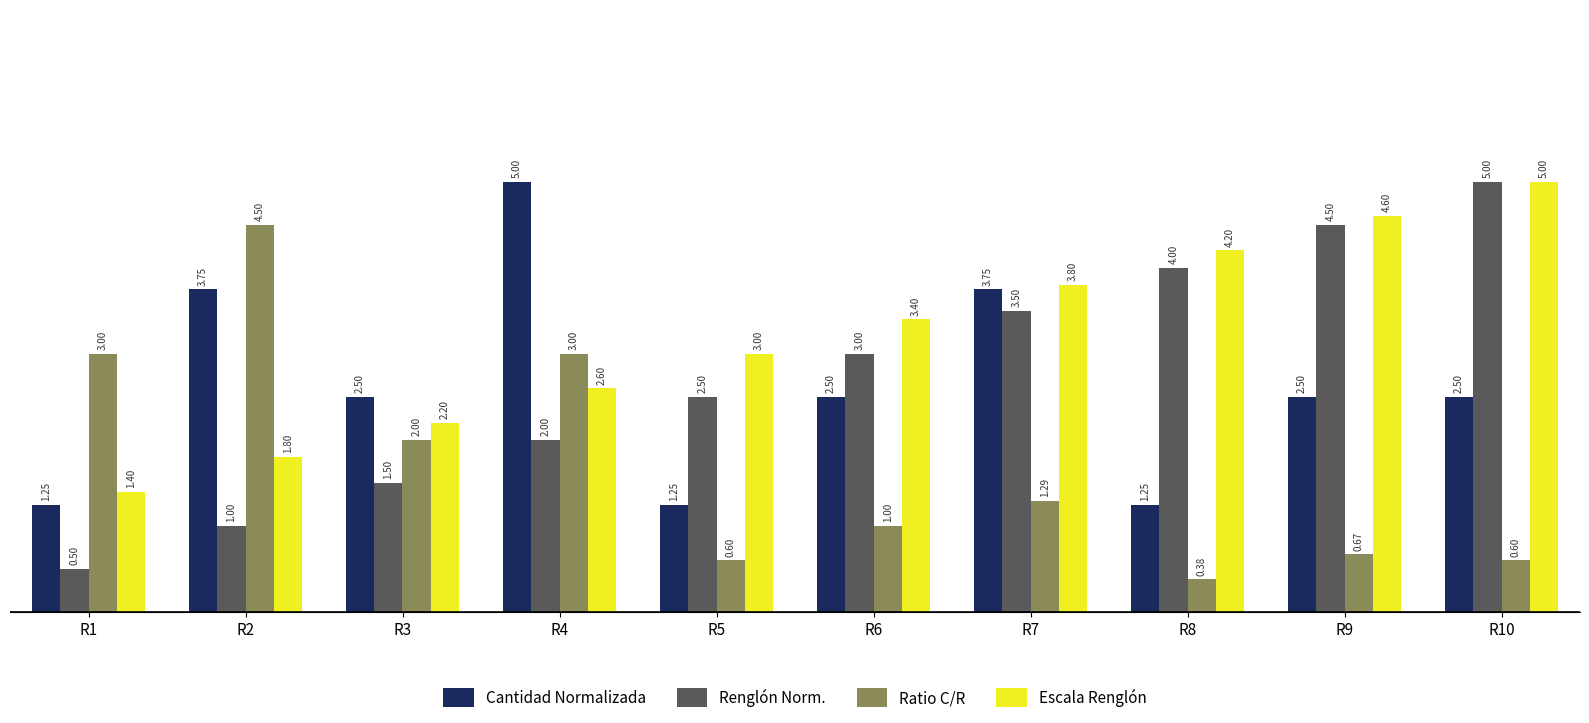

What are all the series names shown in the legend?

Cantidad Normalizada, Renglón Norm., Ratio C/R, Escala Renglón